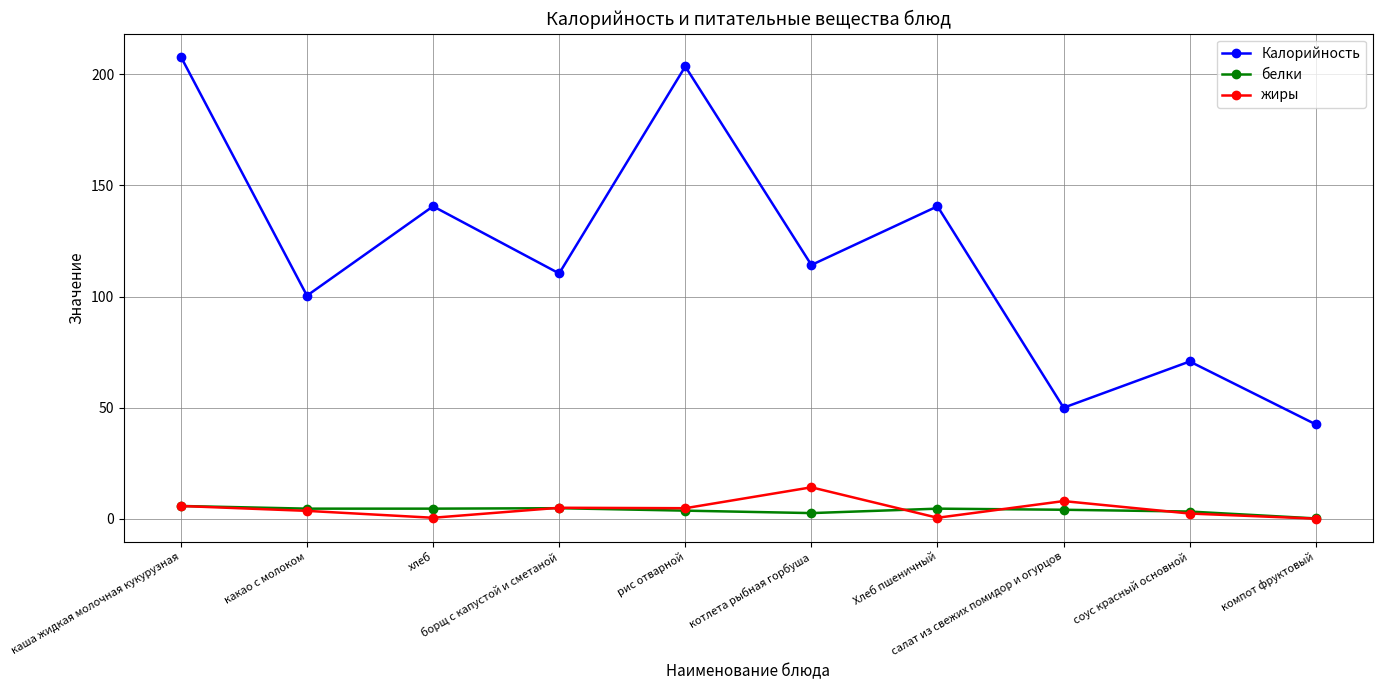

At how many categories does at least one series exceed 35?

10